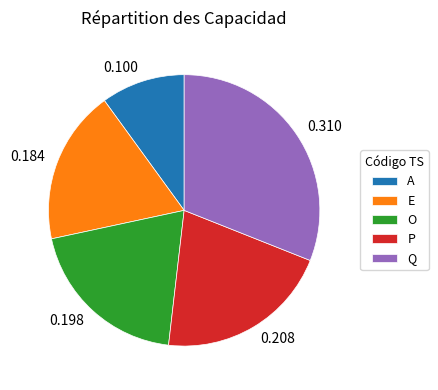

What is the smallest slice in the pie chart?

A